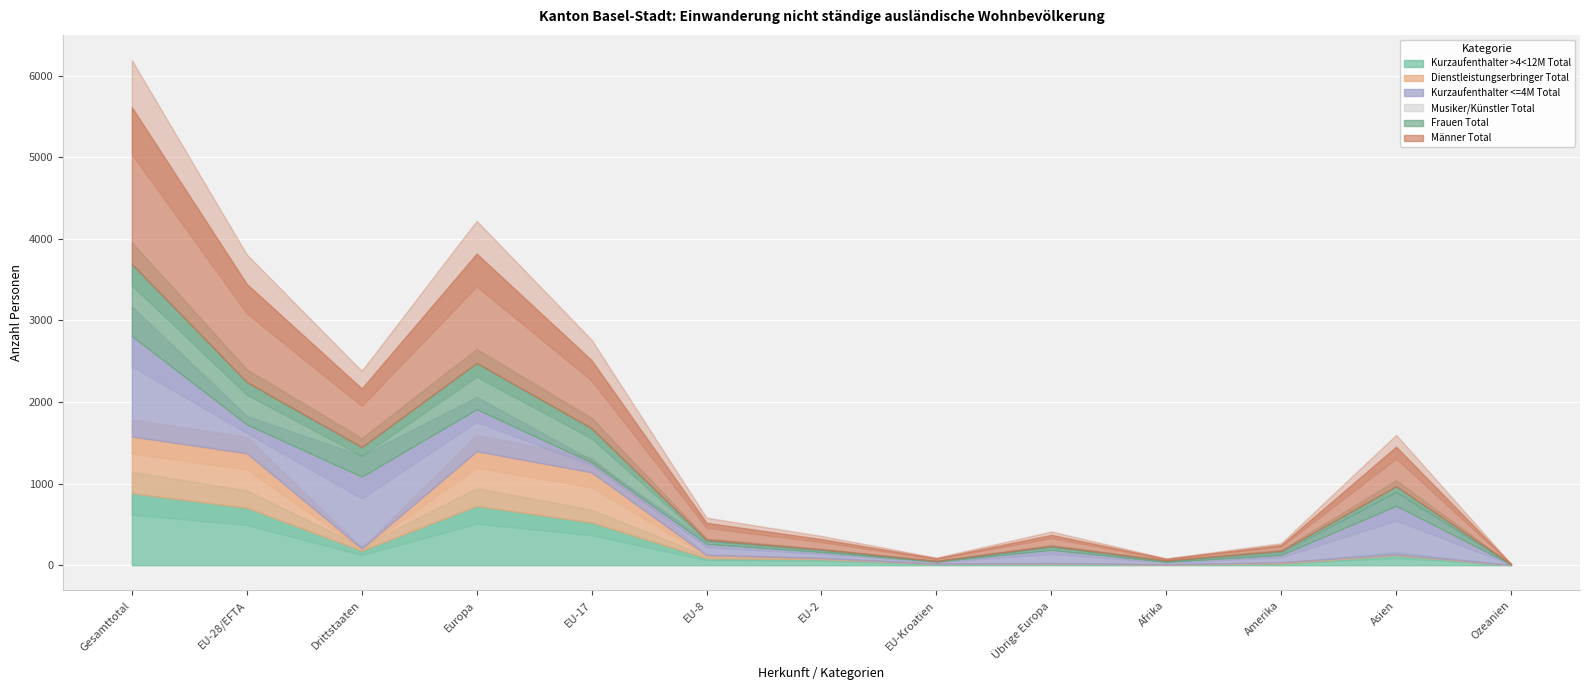

How many interior local peaks does the Männer Total series have?

3